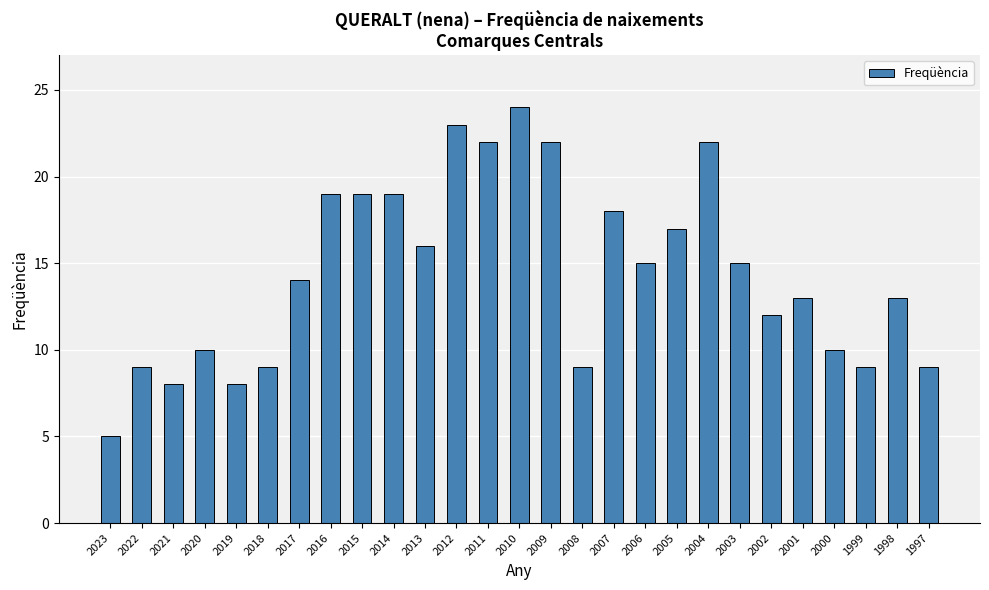

Reading right to left, list all the values displayed in this chart.

1997=9	1998=13	1999=9	2000=10	2001=13	2002=12	2003=15	2004=22	2005=17	2006=15	2007=18	2008=9	2009=22	2010=24	2011=22	2012=23	2013=16	2014=19	2015=19	2016=19	2017=14	2018=9	2019=8	2020=10	2021=8	2022=9	2023=5